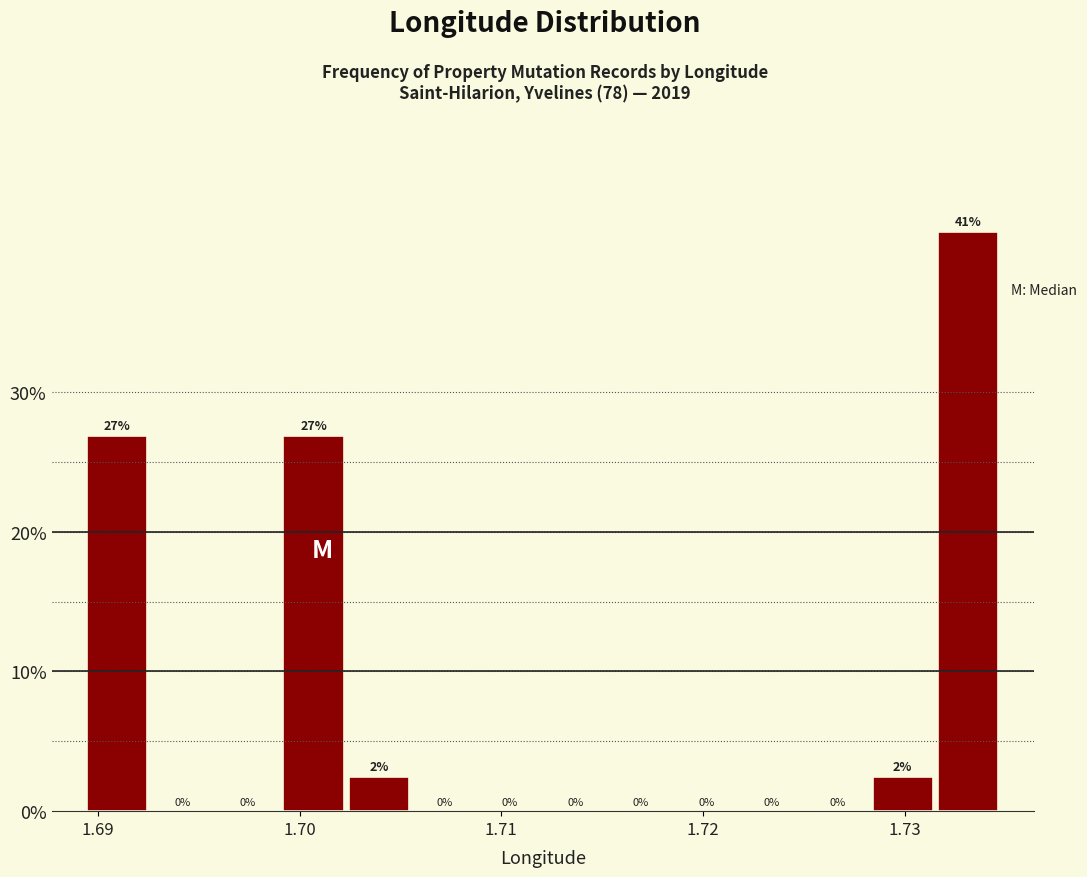

Around what value on the x-axis is the tallest bar? Give the approximate position of its centre, as read against the axis.

1.733